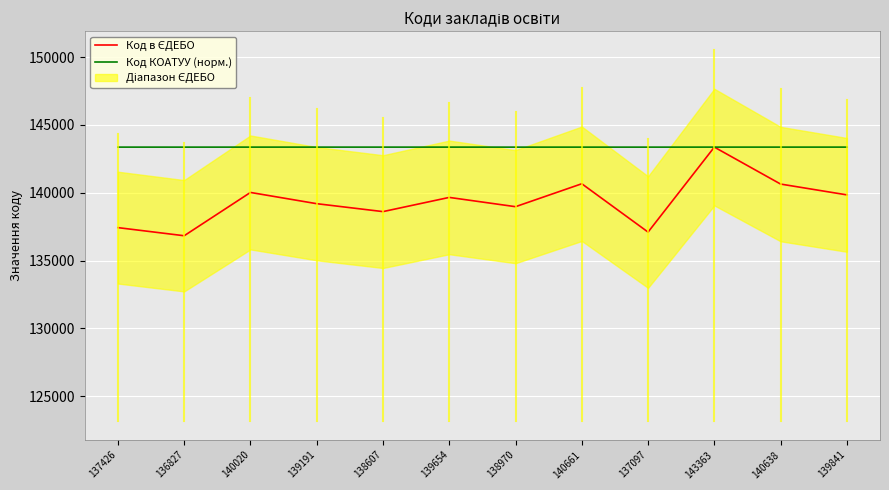

What is the label of the 6th point from the right?

138970